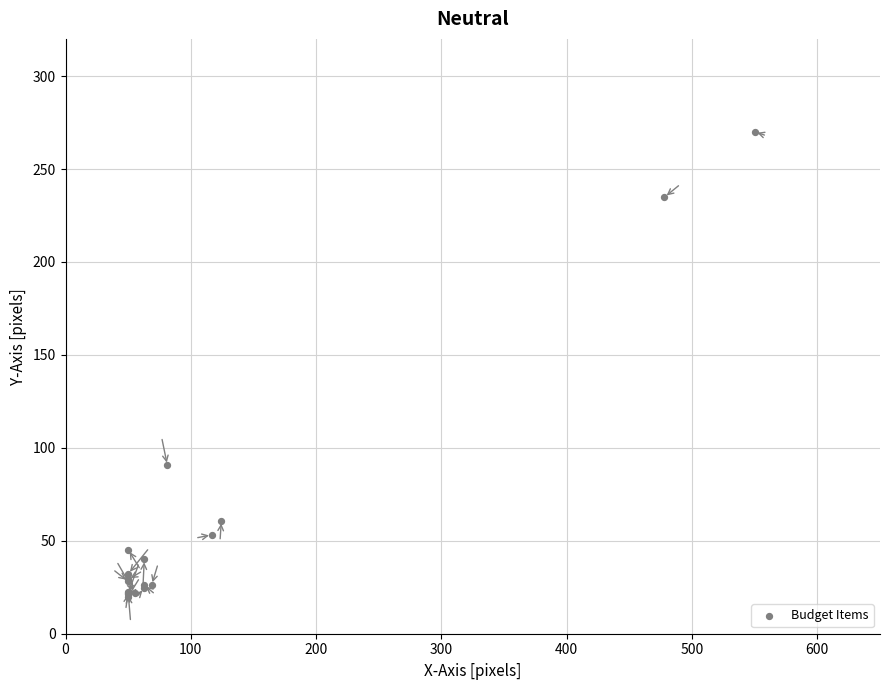

What Y value in the scatter plot is closest to 145?

90.6